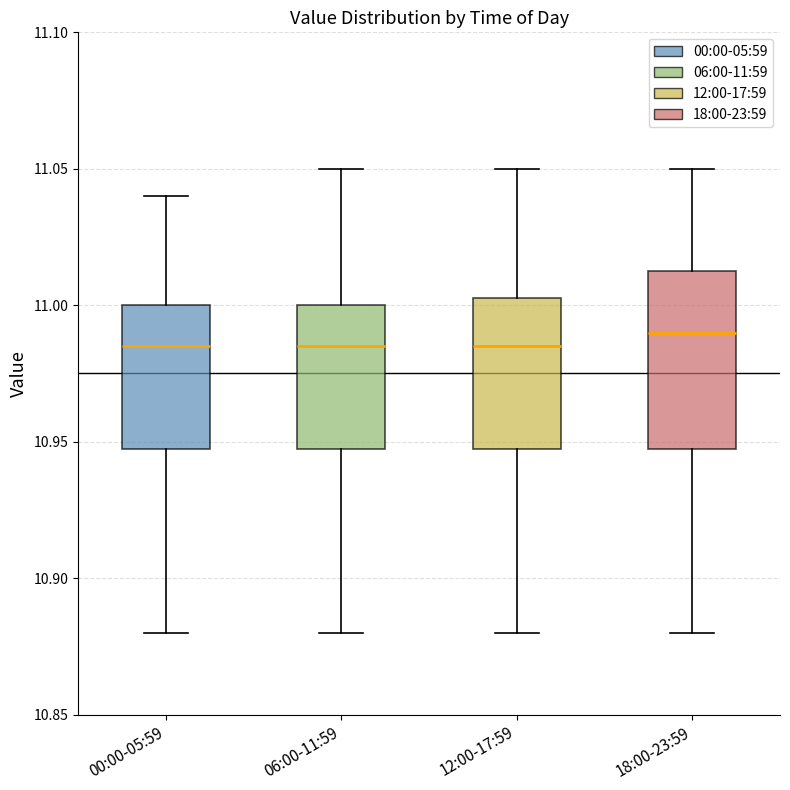

Reading left to right, transcribe this box plot: for each box, give where its median line is, the range the box spans, and where its two whiskers end, as read against the y-axis. The values are not printed on the chart, so give them approximately, as read against the axis.

00:00-05:59: median 10.985, box 10.950 to 11.000, whiskers 10.880 to 11.040
06:00-11:59: median 10.985, box 10.950 to 11.000, whiskers 10.880 to 11.050
12:00-17:59: median 10.985, box 10.950 to 11.005, whiskers 10.880 to 11.050
18:00-23:59: median 10.990, box 10.950 to 11.015, whiskers 10.880 to 11.050